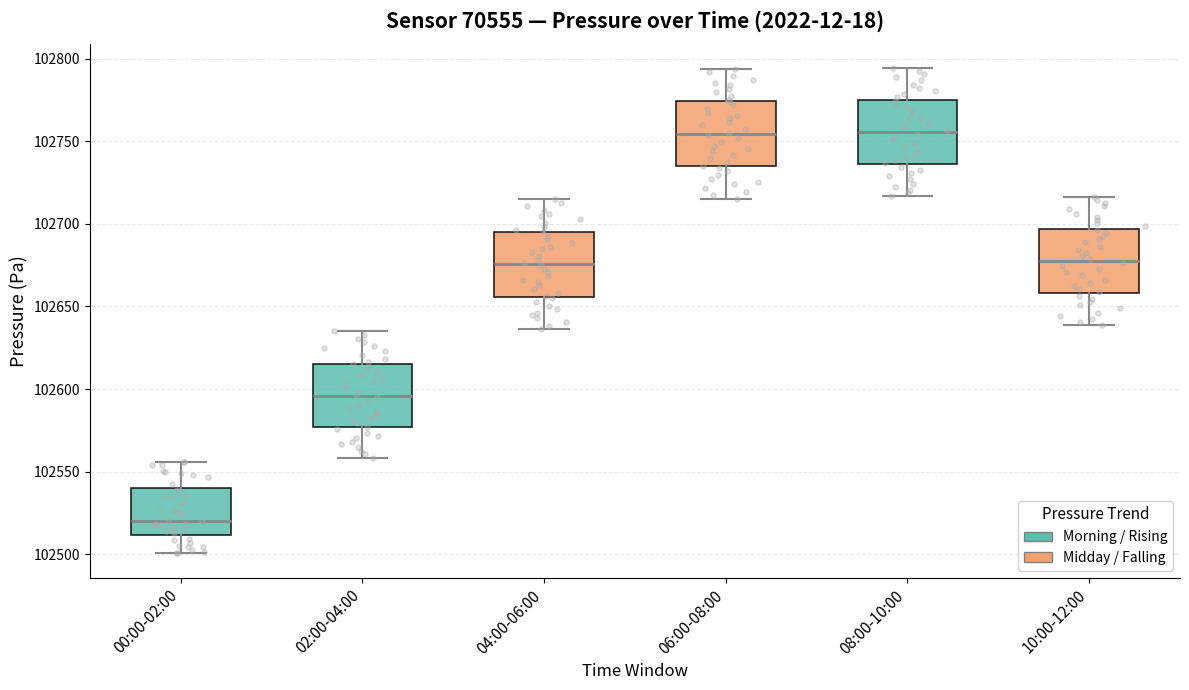

Reading left to right, read every box against the y-axis: the position of its median line, the range the box covers, and the ends of its whiskers. The values are not printed on the chart, so give them approximately, as read against the axis.

00:00-02:00: median 102520, box 102510 to 102540, whiskers 102500 to 102555
02:00-04:00: median 102595, box 102575 to 102615, whiskers 102560 to 102635
04:00-06:00: median 102675, box 102655 to 102695, whiskers 102635 to 102715
06:00-08:00: median 102755, box 102735 to 102775, whiskers 102715 to 102795
08:00-10:00: median 102755, box 102735 to 102775, whiskers 102715 to 102795
10:00-12:00: median 102680, box 102660 to 102695, whiskers 102640 to 102715